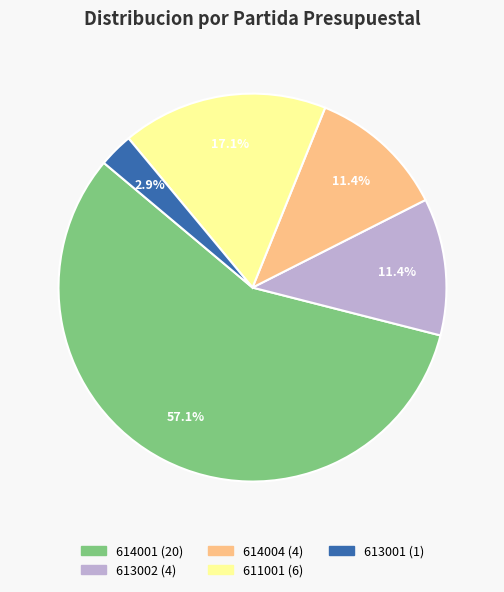

Combined, do 611001 and 613002 account for over 50%?

No